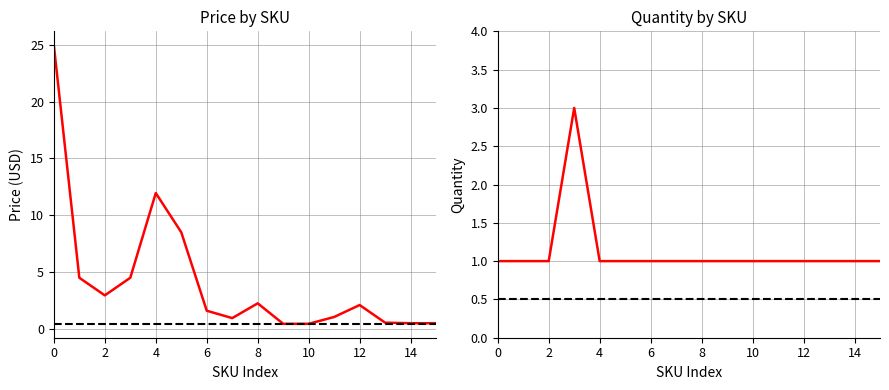

How many values in the Price (USD) series are below 2?

8